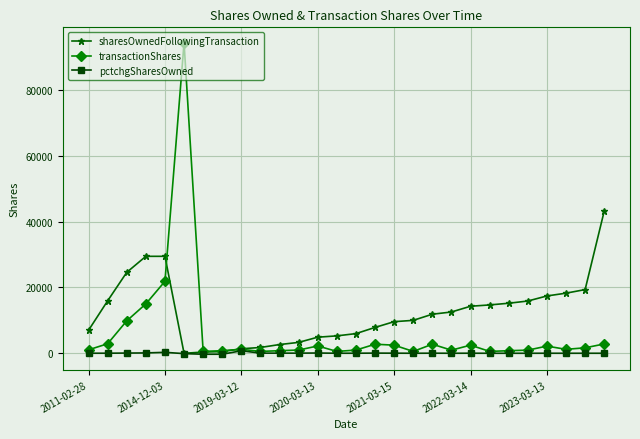

What is the greatest value displayed?

94239